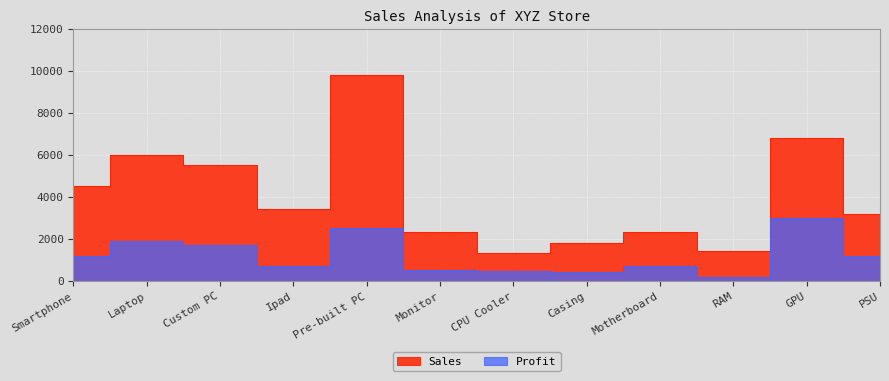

True or false: Profit has a value of 602 at PSU.

False